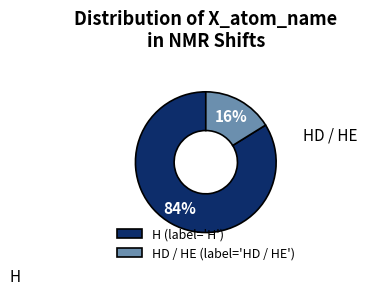

Which has a higher value, H or HD / HE?

H